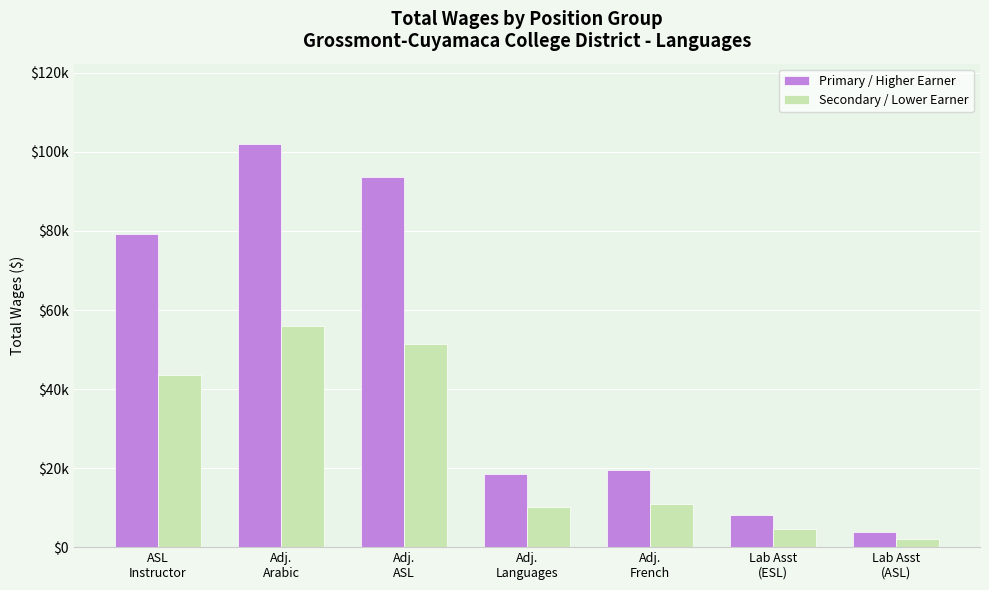

Are the bars grouped side by side (vs. stacked)?

Yes